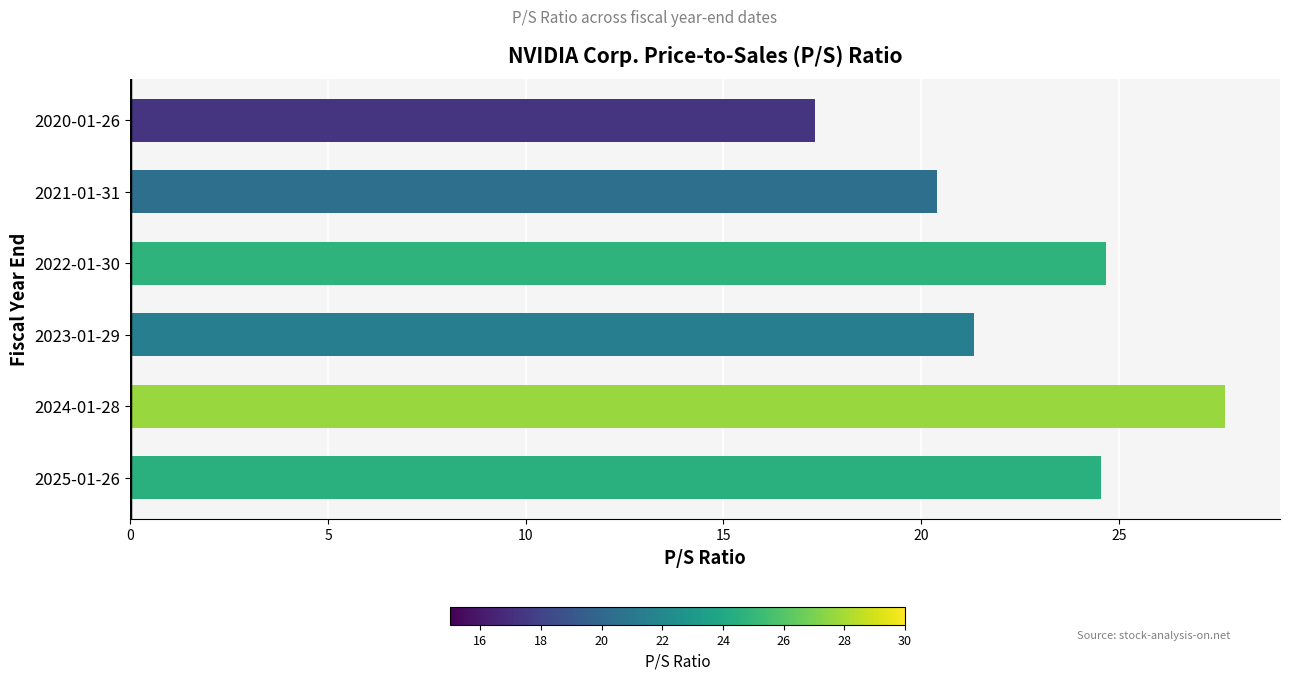

Is it true that the value at 2024-01-28 is 27.7?

True